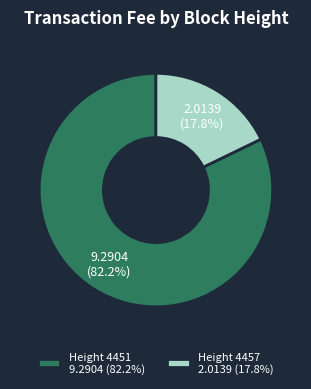

What percentage do Height 4451 9.2904 (82.2%) and Height 4457 2.0139 (17.8%) together represent?

100.0%